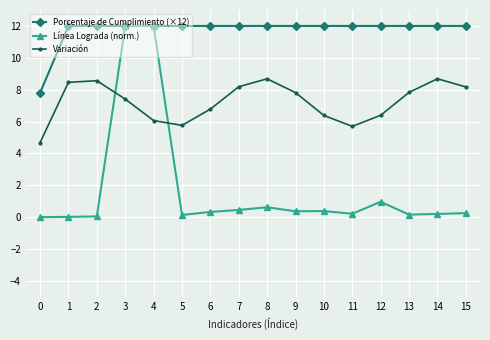

What are all the series names shown in the legend?

Porcentaje de Cumplimiento (×12), Línea Lograda (norm.), Variación